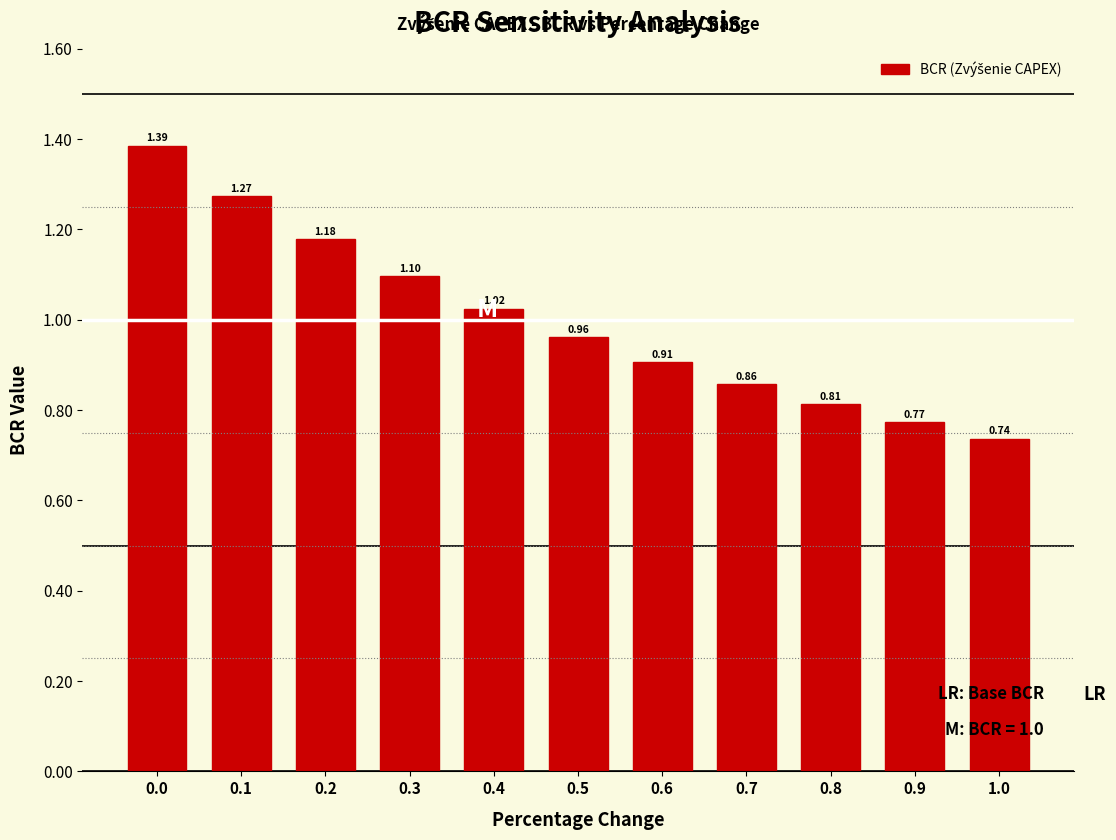

What is the difference between the second highest and minimum values?

0.5